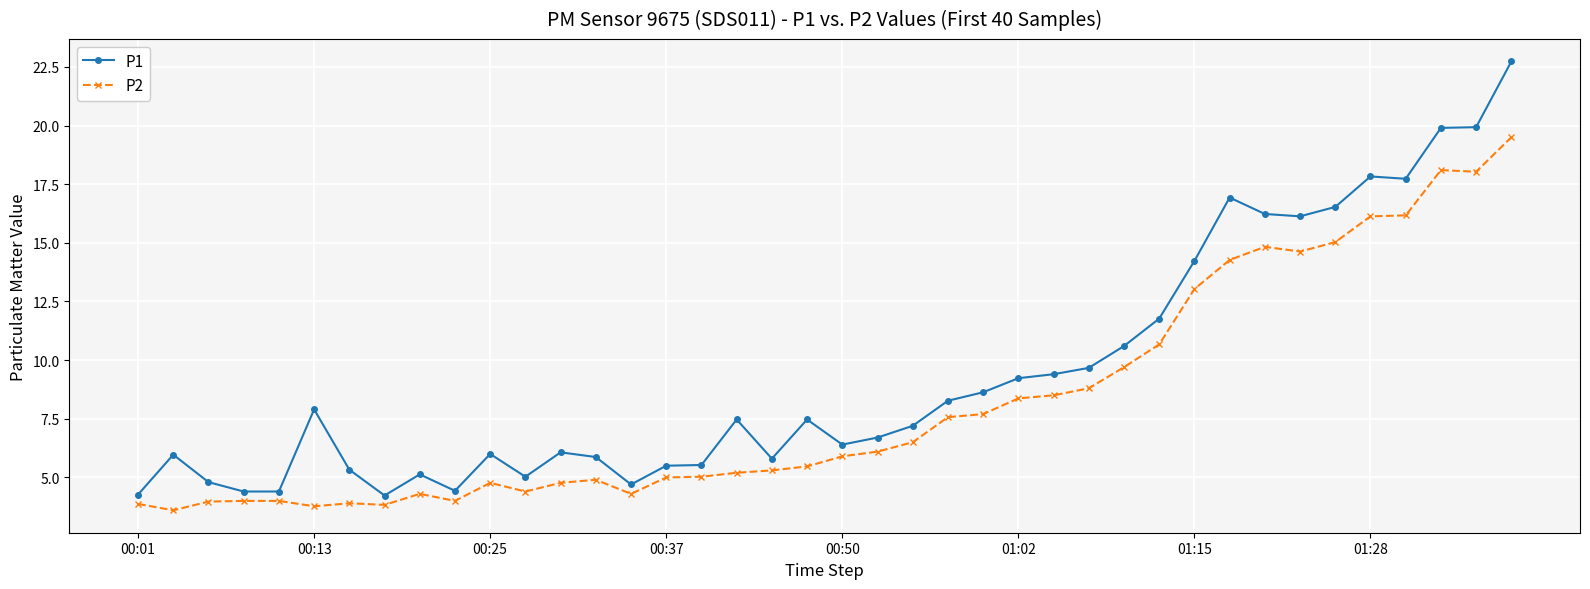

How many data points does each series have?

40